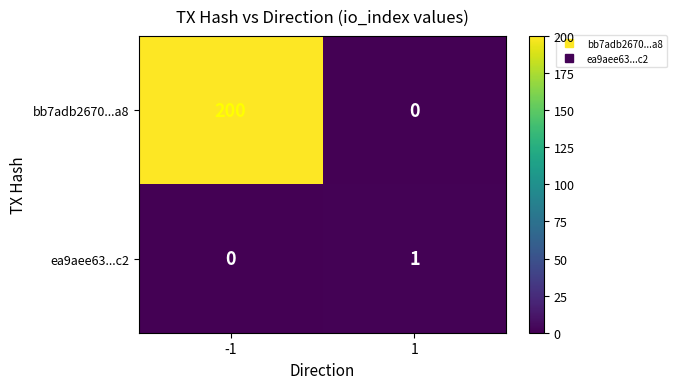

The value of bb7adb2670...a8 at 1 is 0. True or false?

True